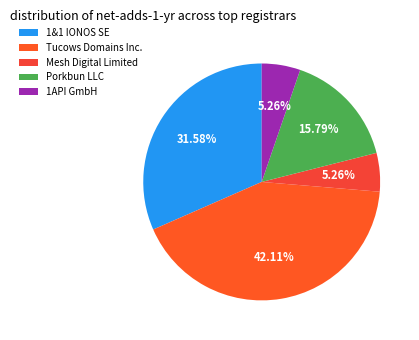

Combined, what portion of the pie is Porkbun LLC and Tucows Domains Inc.?

57.9%